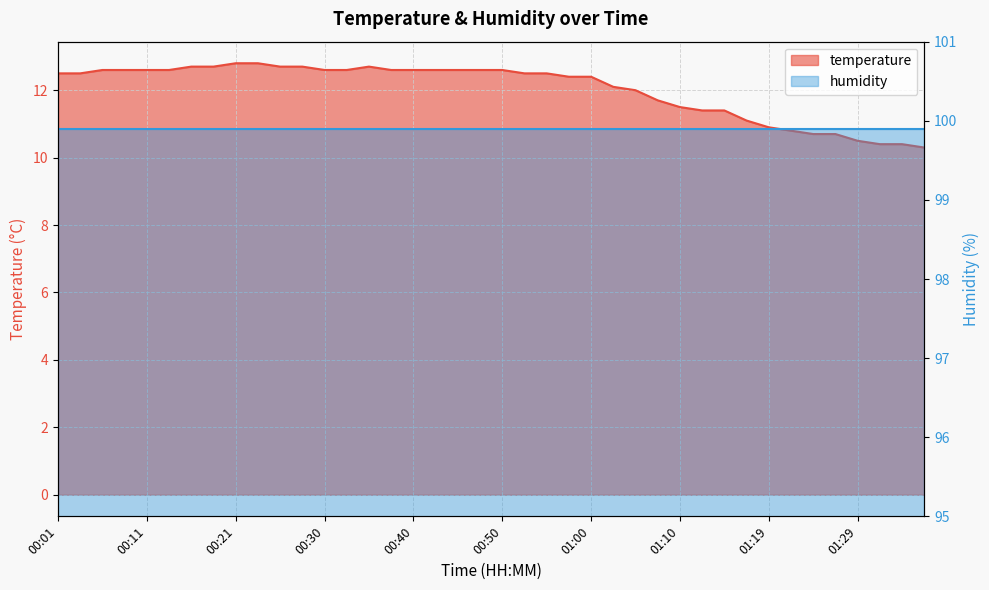

What is the label of the 33rd point from the right?

00:18